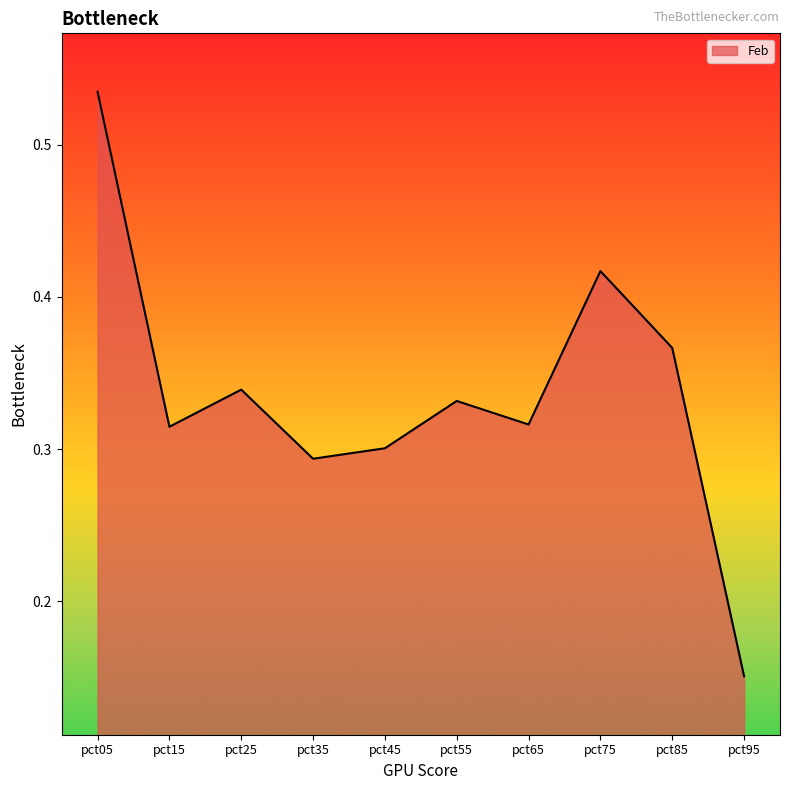

Is it true that the value at pct75 is 0.1?

False